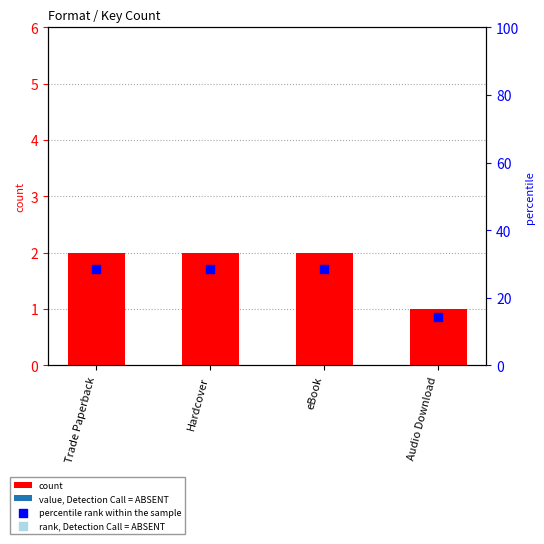

Which series reaches the maximum Y coordinate?

percentile rank within the sample